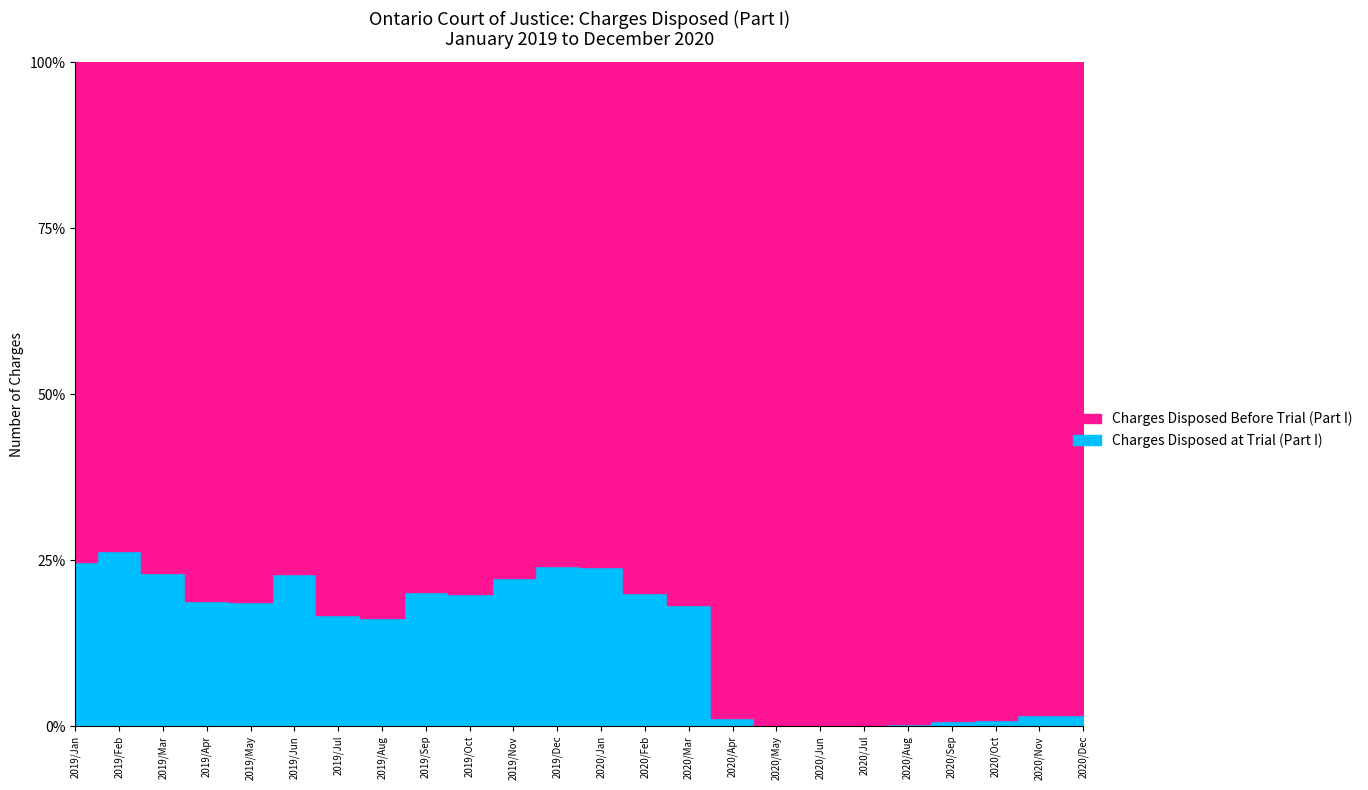

Which category has the highest value across all series?

2019/May